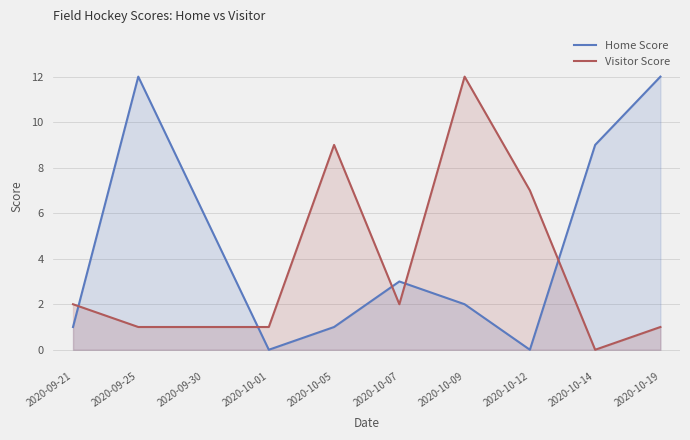

What is the highest value of the Visitor Score series?

12